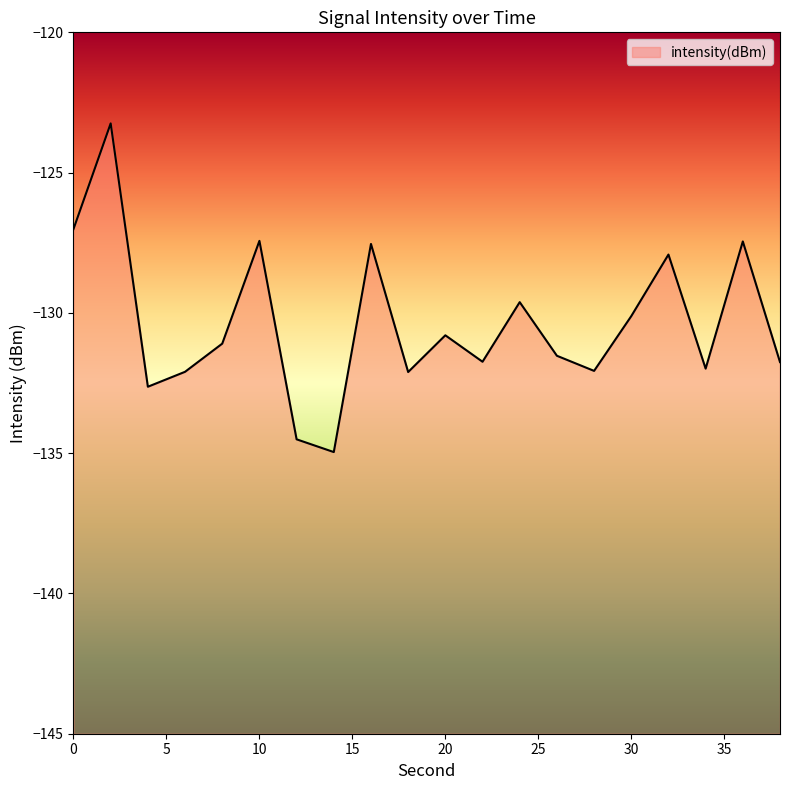

How many values exceed -131?

9